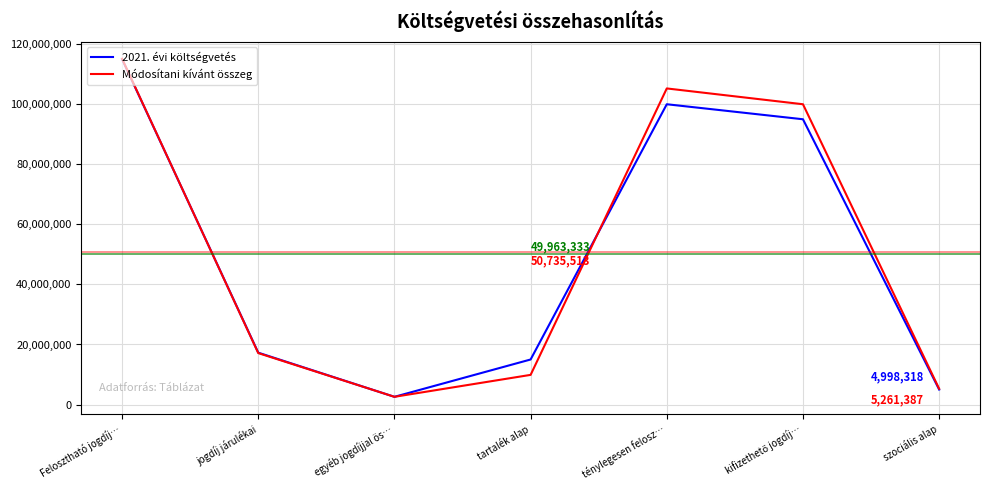

What is the spread (max minus min) of values at jogdíj járulékai?

140870